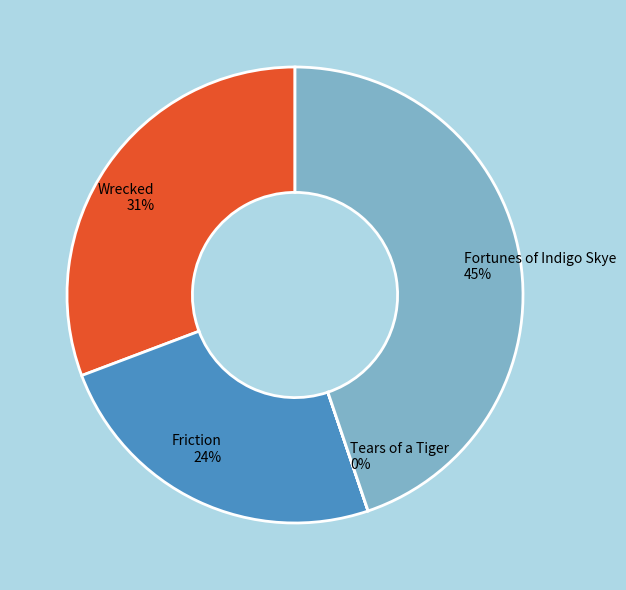

What percentage is the Wrecked slice, to the nearest percent?

31%